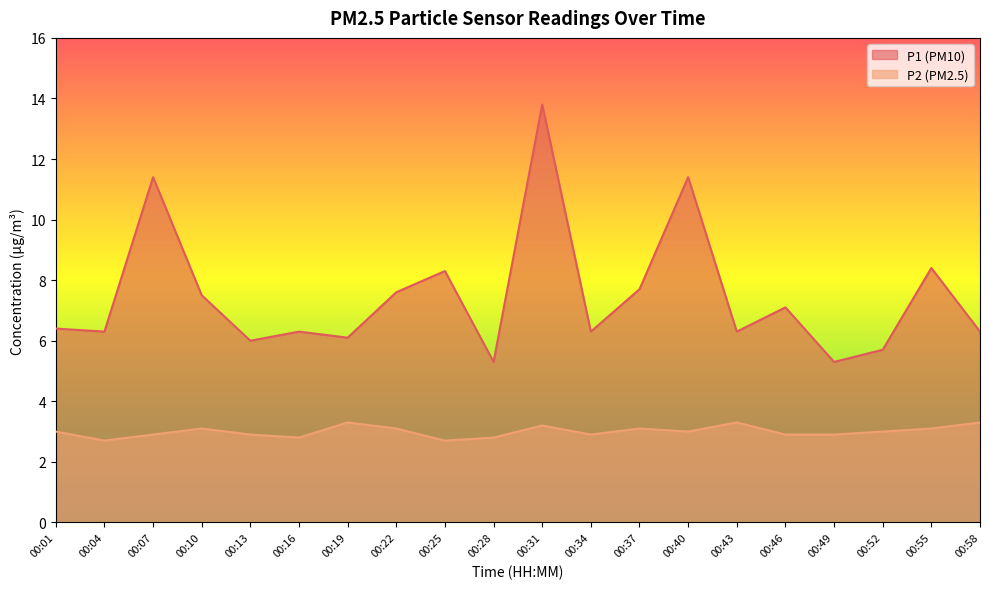

Reading left to right, extract all data points from this chart.

P1: 6.4	6.3	11.4	7.5	6.0	6.3	6.1	7.6	8.3	5.3	13.8	6.3	7.7	11.4	6.3	7.1	5.3	5.7	8.4	6.3
P2: 3.0	2.7	2.9	3.1	2.9	2.8	3.3	3.1	2.7	2.8	3.2	2.9	3.1	3.0	3.3	2.9	2.9	3.0	3.1	3.3